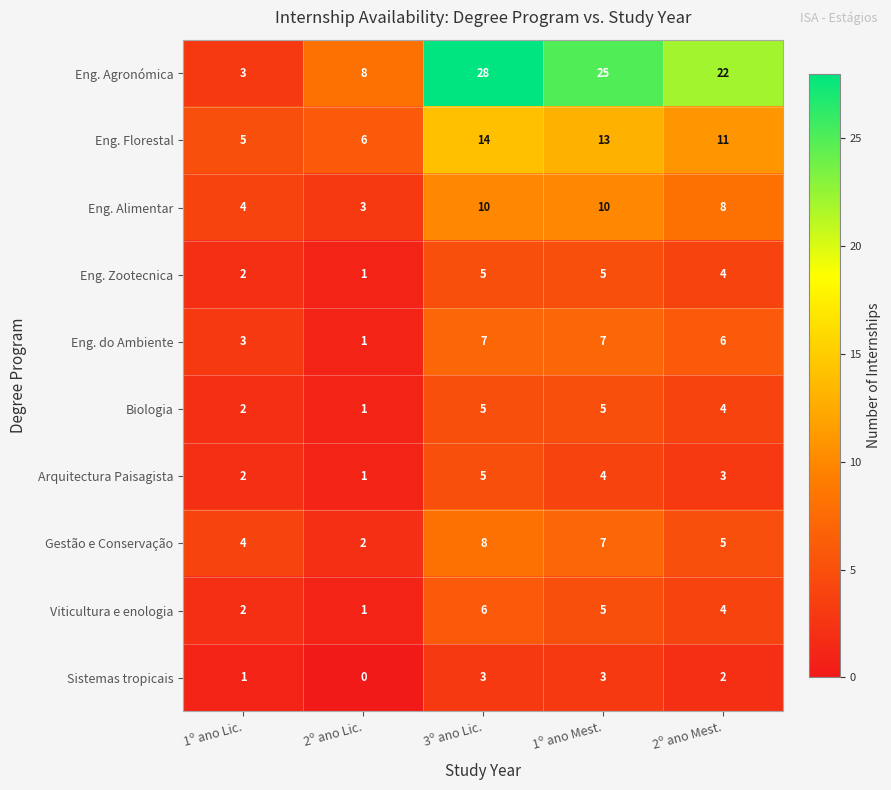

Which series has the largest total across all categories?

Eng. Agronómica